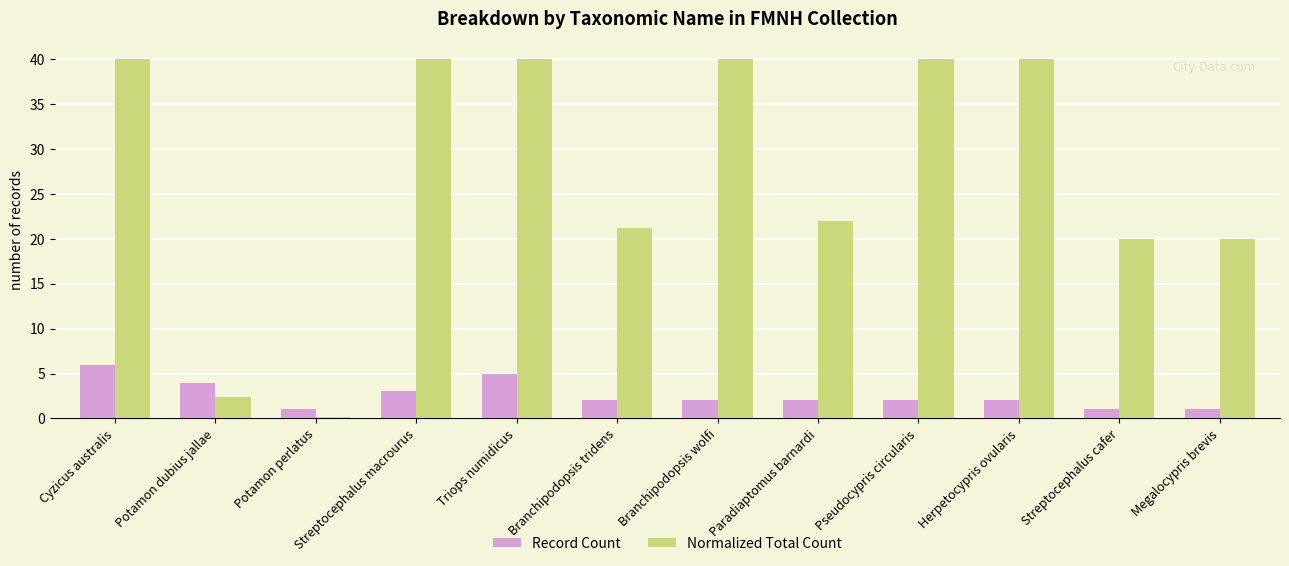

Are the bars grouped side by side (vs. stacked)?

Yes